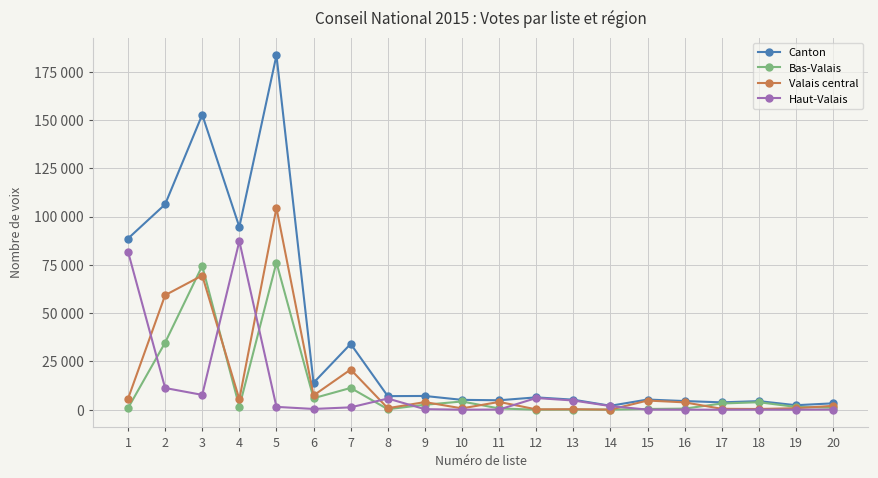

Does the chart have visible grid lines?

Yes